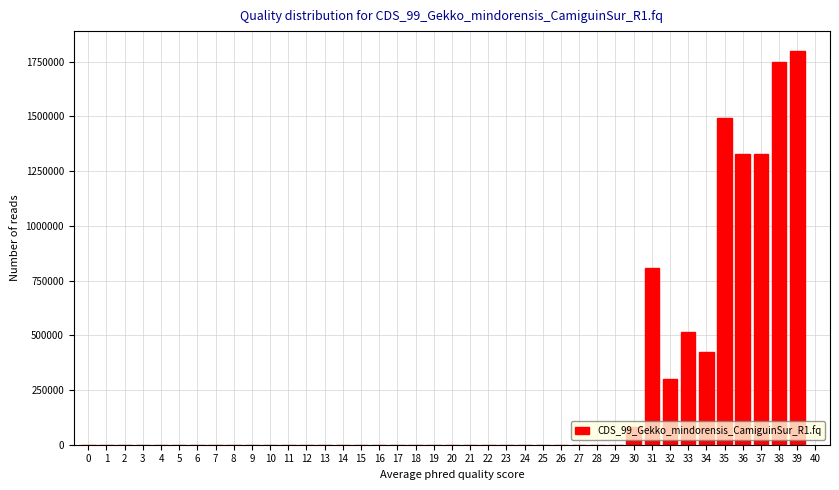

What is the change in value from 5 to 33?

+513633